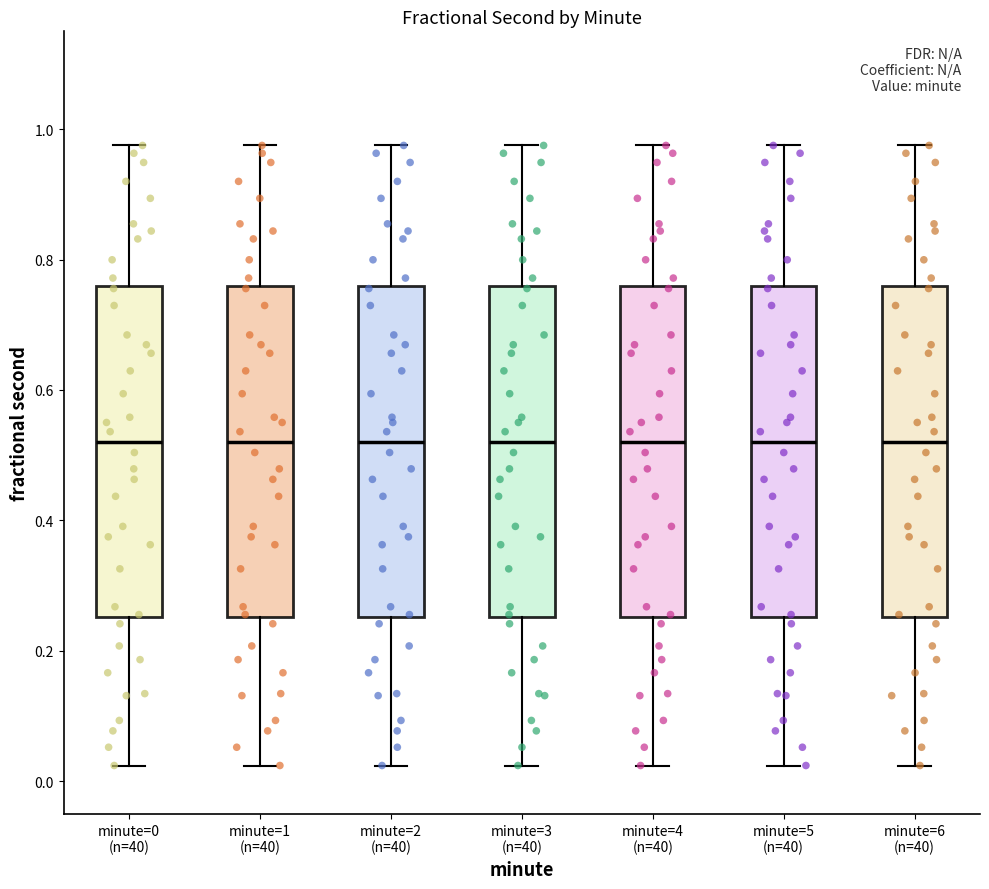

Where is the upper edge of the box for minute=6 (n=40) on the y-axis? The values are not printed on the chart, so give them approximately, as read against the axis.

0.76